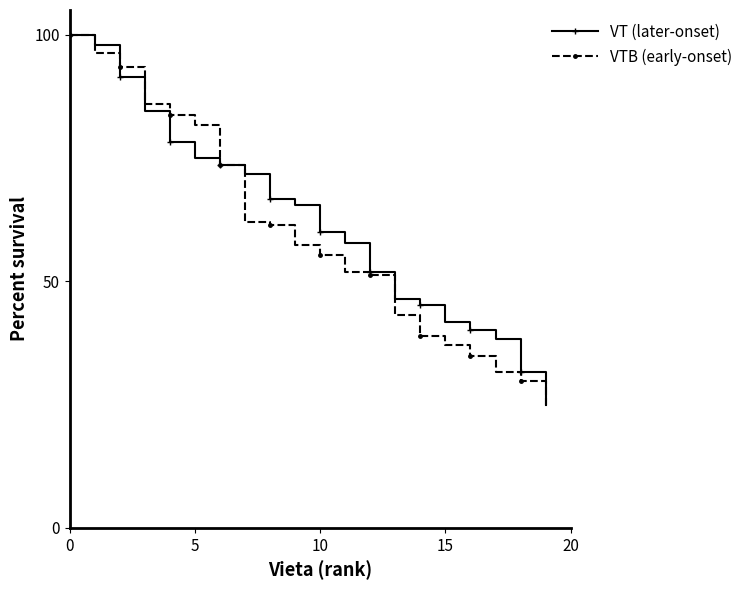

How many data points in VT (later-onset) are less than 65?

10